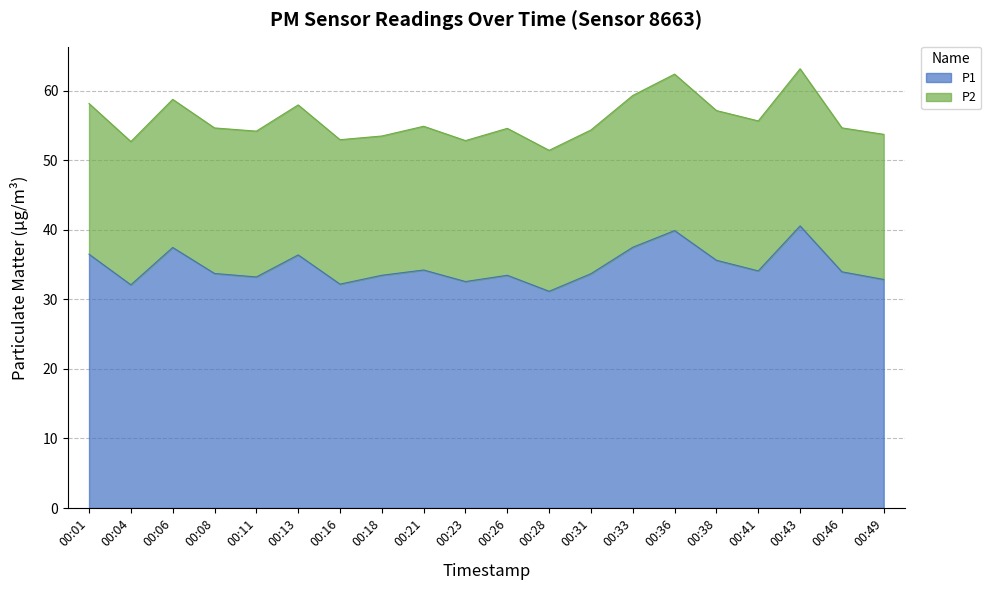

The chart shows a value of 34.2 at 00:21. True or false?

True